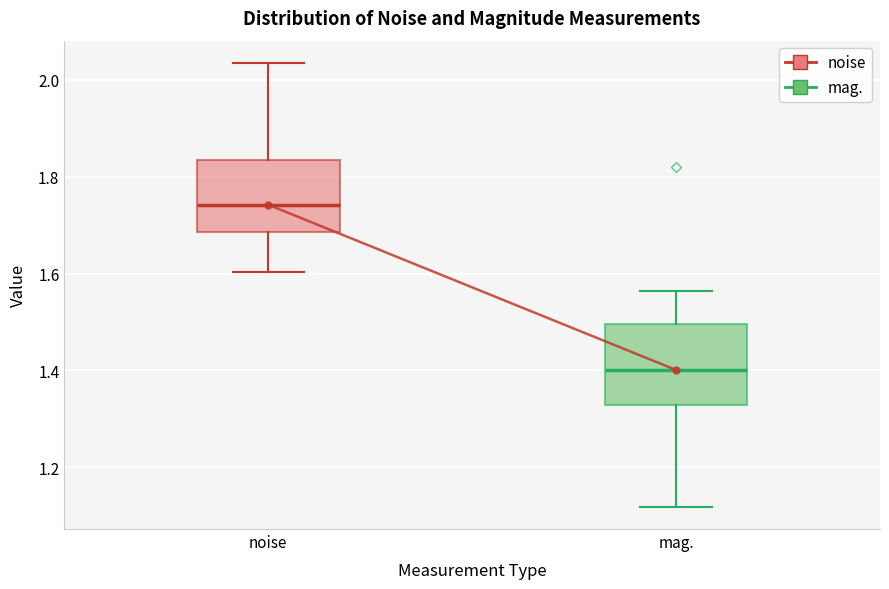

Reading left to right, read every box against the y-axis: the position of its median line, the range the box covers, and the ends of its whiskers. The values are not printed on the chart, so give them approximately, as read against the axis.

noise: median 1.74, box 1.68 to 1.84, whiskers 1.60 to 2.04
mag.: median 1.40, box 1.32 to 1.50, whiskers 1.12 to 1.56